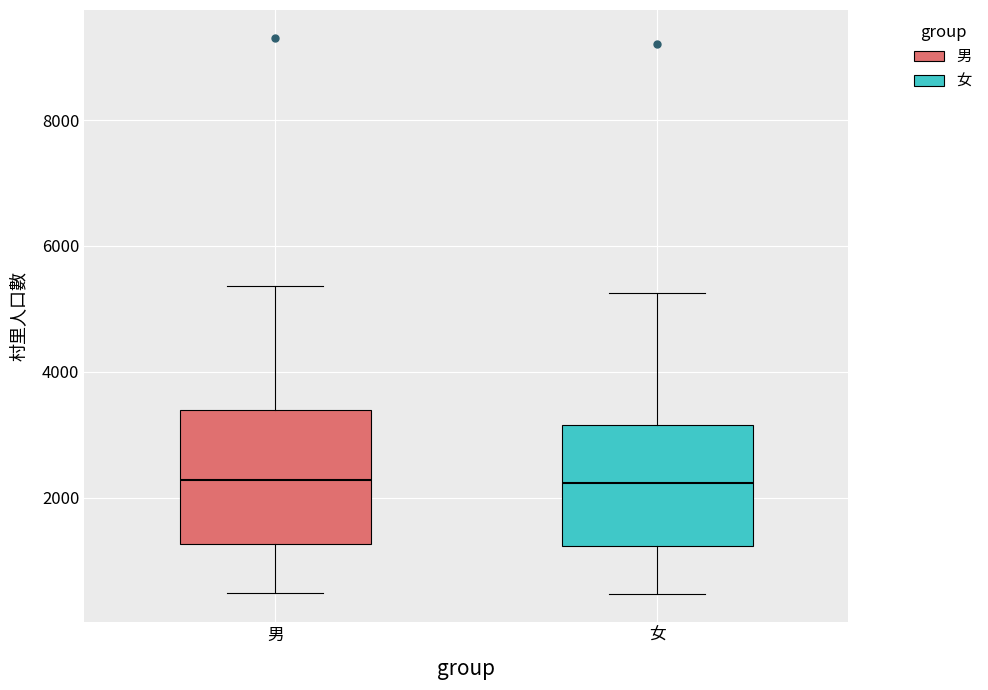

Reading left to right, transcribe this box plot: for each box, give where its median line is, the range the box spans, and where its two whiskers end, as read against the y-axis. The values are not printed on the chart, so give them approximately, as read against the axis.

男: median 2200, box 1200 to 3400, whiskers 400 to 5400
女: median 2200, box 1200 to 3200, whiskers 400 to 5200